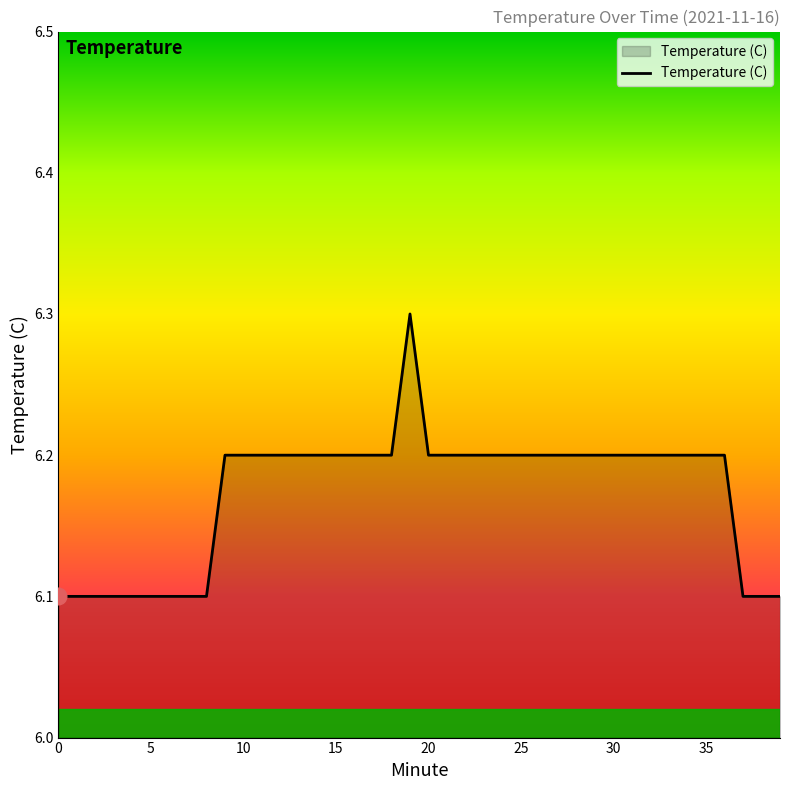

What is the greatest value displayed?

6.3